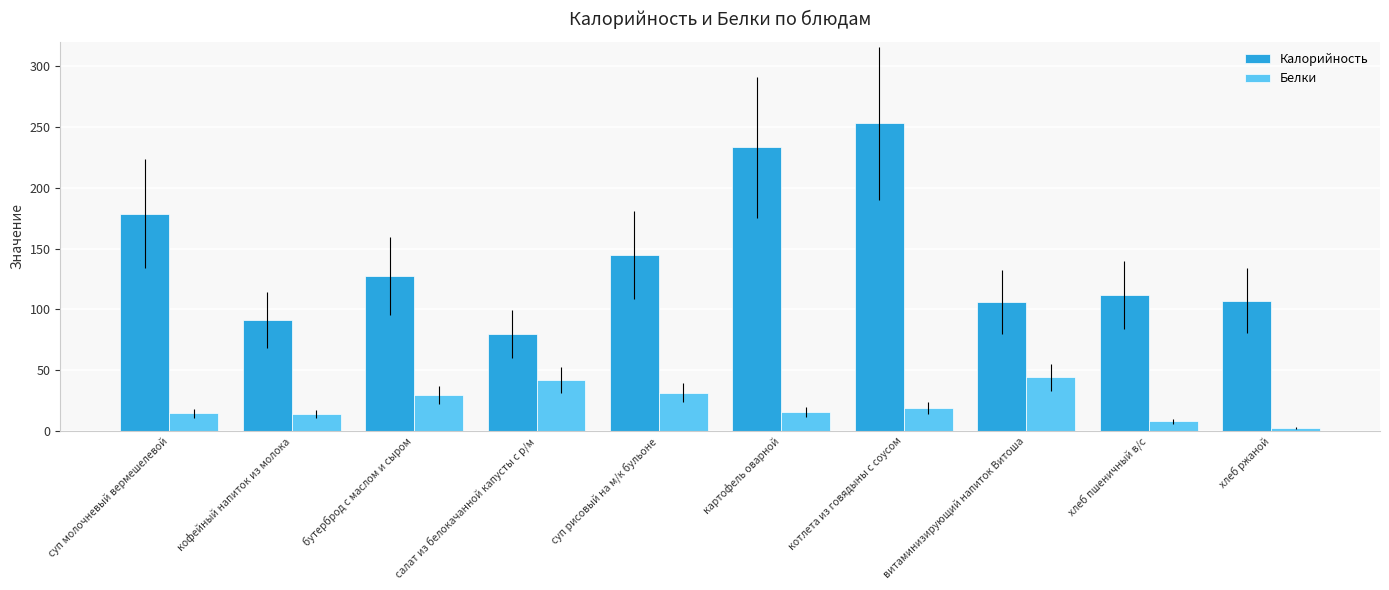

Is the value of Калорийность at витаминизирующий напиток Витоша greater than the value of Белки at котлета из говядыны с соусом?

Yes